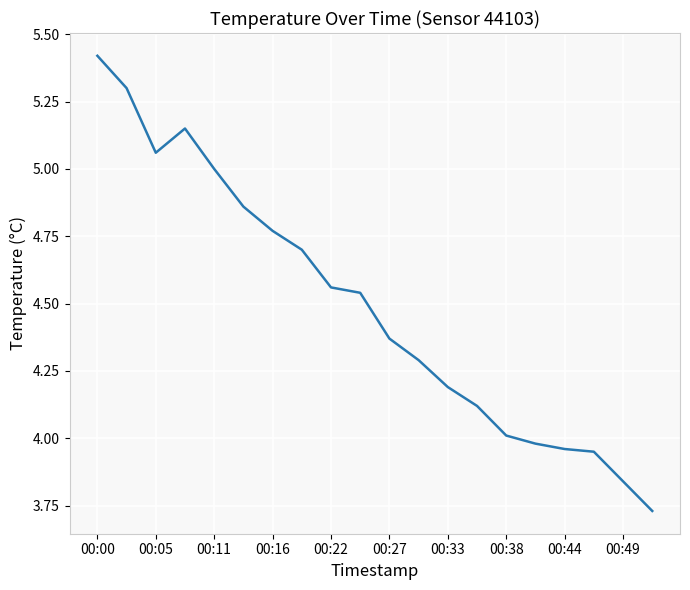

What is the difference between the maximum and minimum values?

1.7